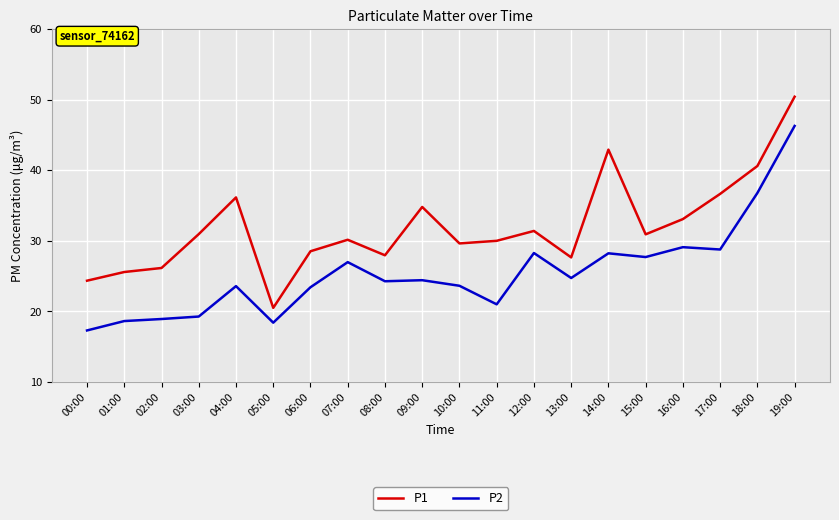

At which category does the chart reach its minimum across all series?

00:00